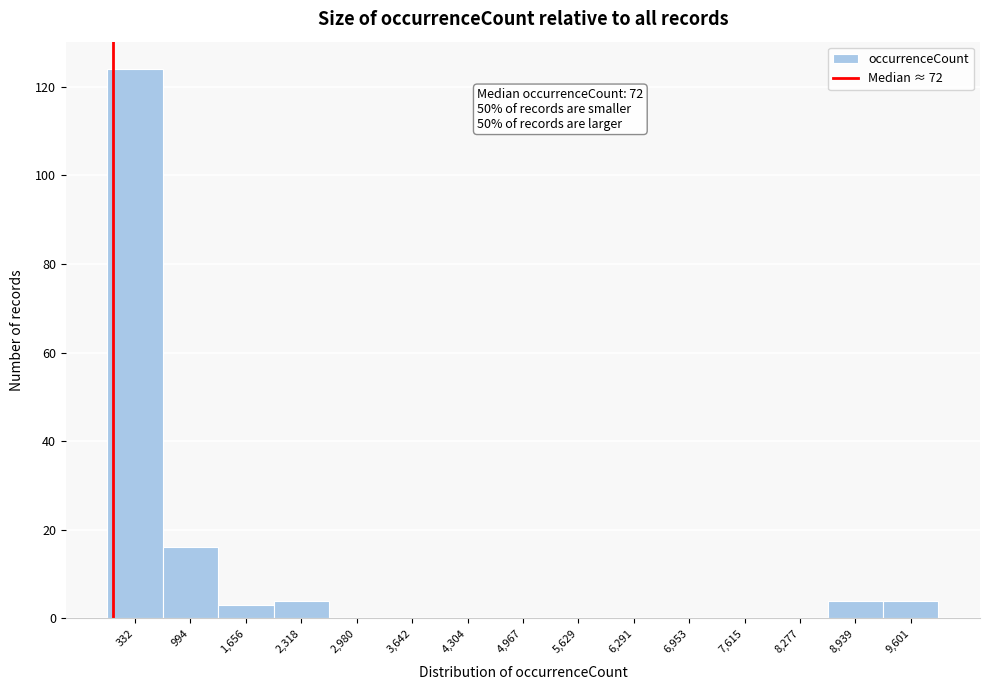

Which range on the x-axis has the tallest bar?

0 to 700